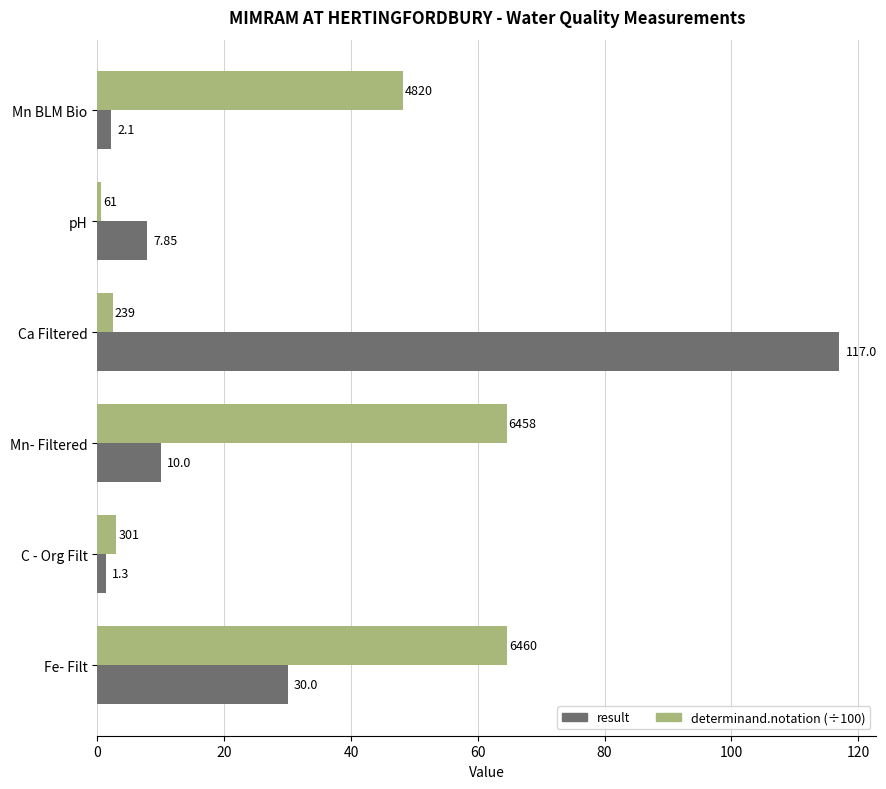

Is the value of determinand.notation (÷100) at pH greater than the value of result at Ca Filtered?

No